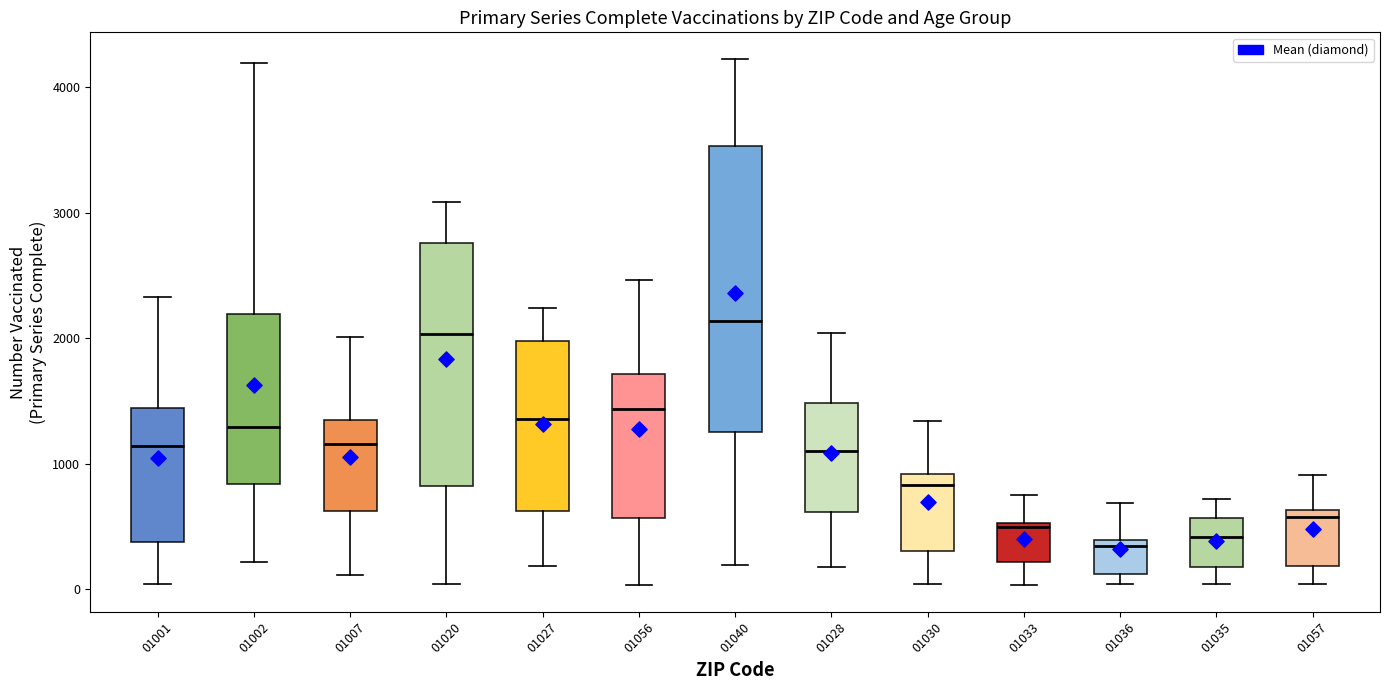

Reading left to right, read every box against the y-axis: the position of its median line, the range the box covers, and the ends of its whiskers. The values are not printed on the chart, so give them approximately, as read against the axis.

01001: median 1100, box 400 to 1400, whiskers 0 to 2300
01002: median 1300, box 800 to 2200, whiskers 200 to 4200
01007: median 1200, box 600 to 1300, whiskers 100 to 2000
01020: median 2000, box 800 to 2800, whiskers 0 to 3100
01027: median 1400, box 600 to 2000, whiskers 200 to 2200
01056: median 1400, box 600 to 1700, whiskers 0 to 2500
01040: median 2100, box 1300 to 3500, whiskers 200 to 4200
01028: median 1100, box 600 to 1500, whiskers 200 to 2000
01030: median 800, box 300 to 900, whiskers 0 to 1300
01033: median 500 (just below the box's upper edge), box 200 to 500, whiskers 0 to 800
01036: median 300, box 100 to 400, whiskers 0 to 700
01035: median 400, box 200 to 600, whiskers 0 to 700
01057: median 600 (just below the box's upper edge), box 200 to 600, whiskers 0 to 900